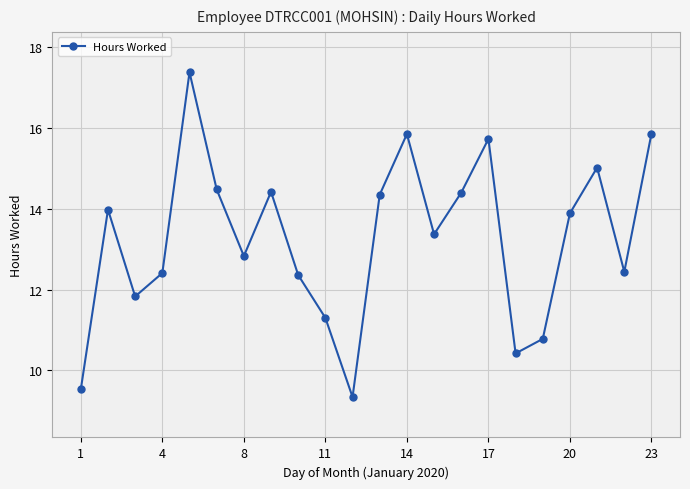

How many values are below 13?

10